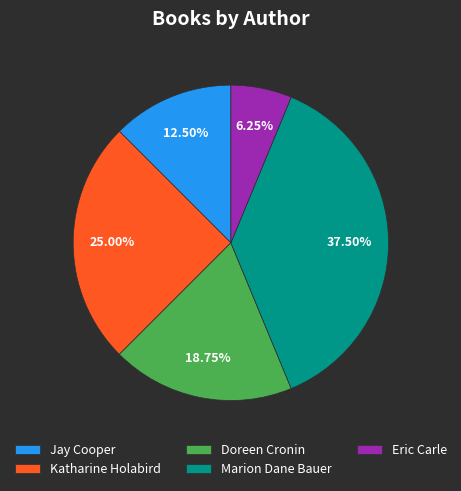

What percentage is NOT represented by Katharine Holabird?

75.0%